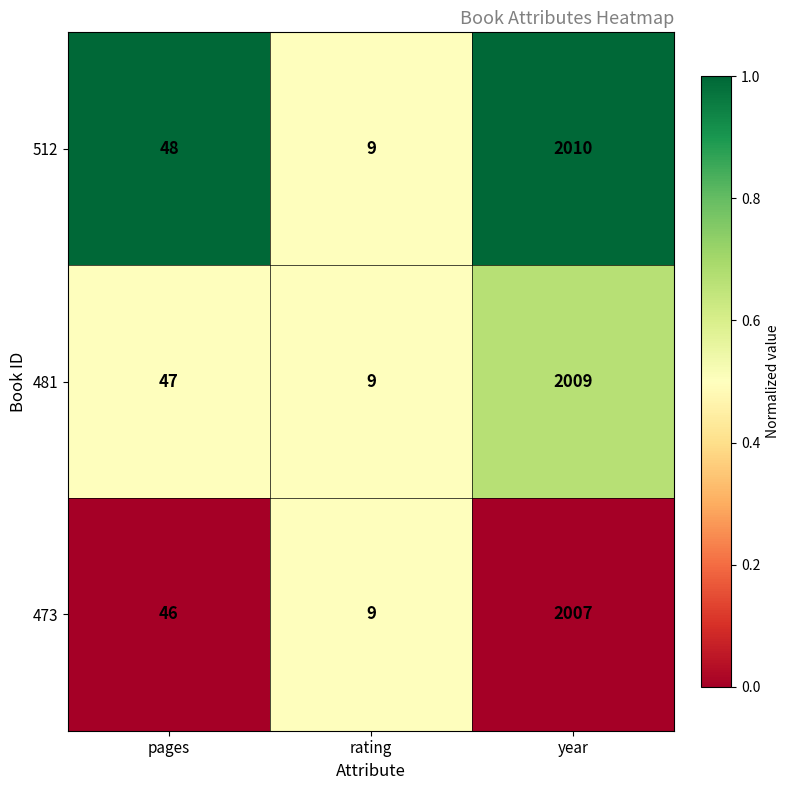

The value of 512 at year is 711. True or false?

False